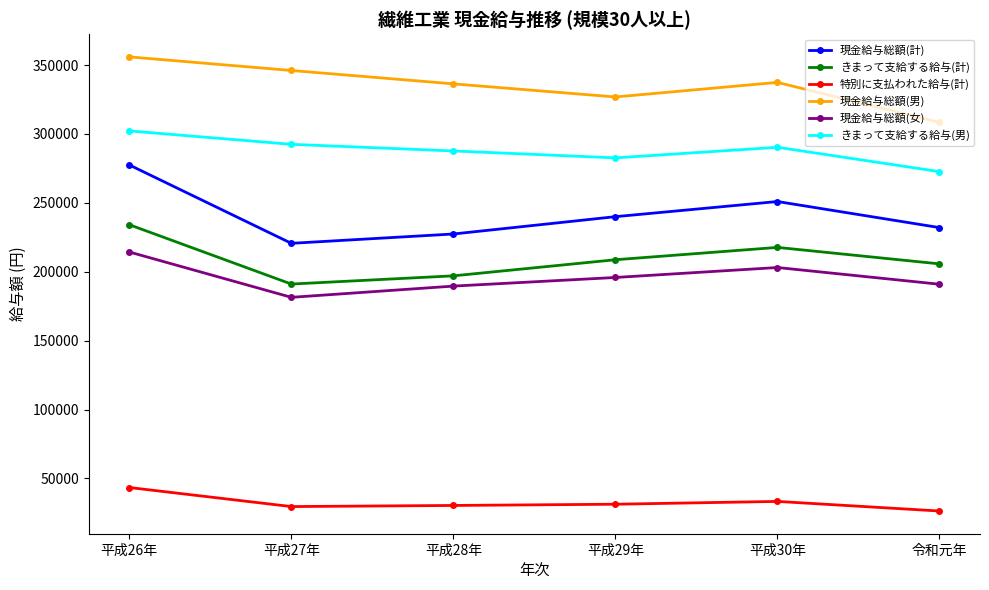

True or false: きまって支給する給与(計) has a value of 208688 at 平成29年.

True